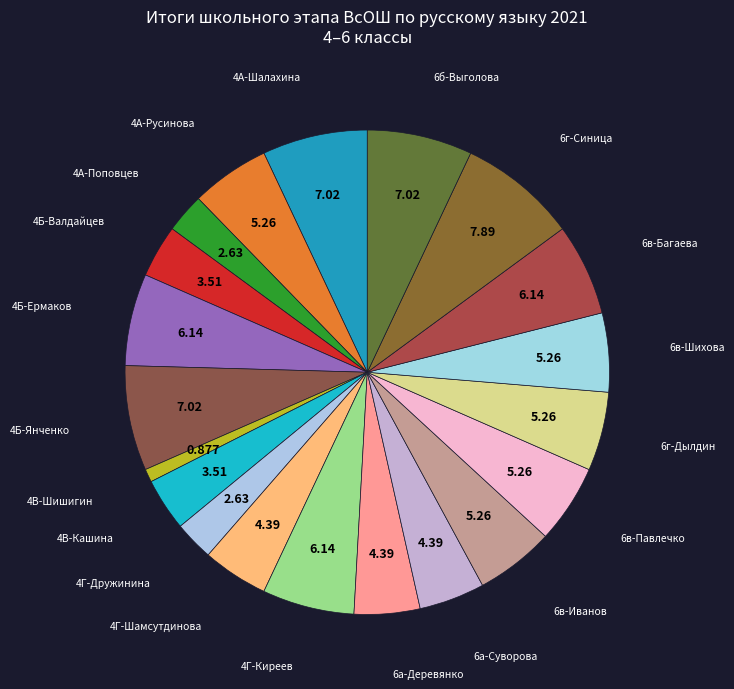

Is the sum of 6г-Дылдин and 6в-Багаева greater than half?

No